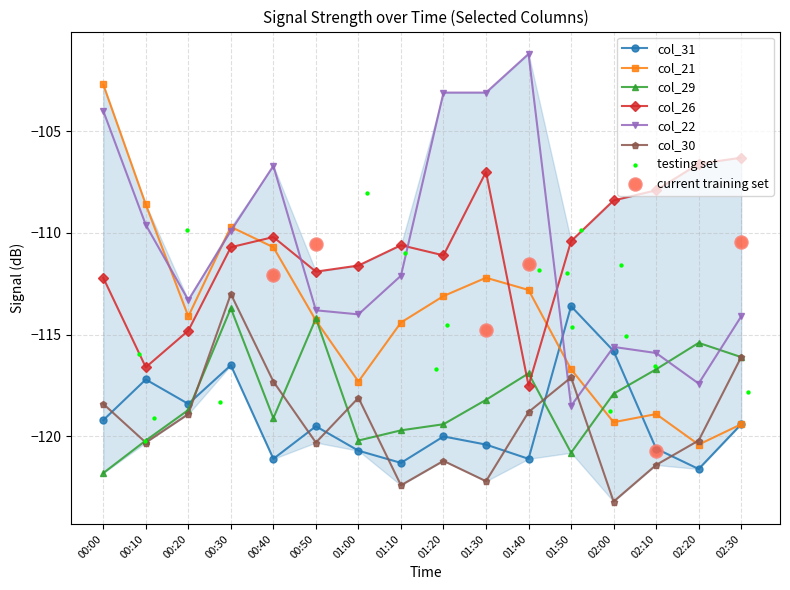

Is the value of col_30 at 02:30 greater than the value of col_22 at 00:40?

No